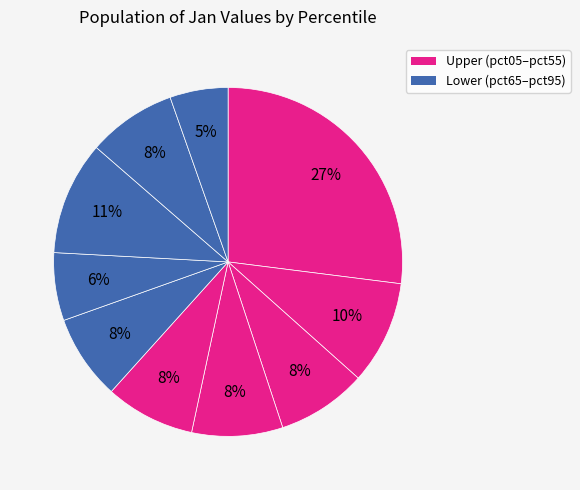

Rank the categories by value from highest to lowest.

pct05, pct75, pct15, pct35, pct25, pct45, pct85, pct55, pct65, pct95